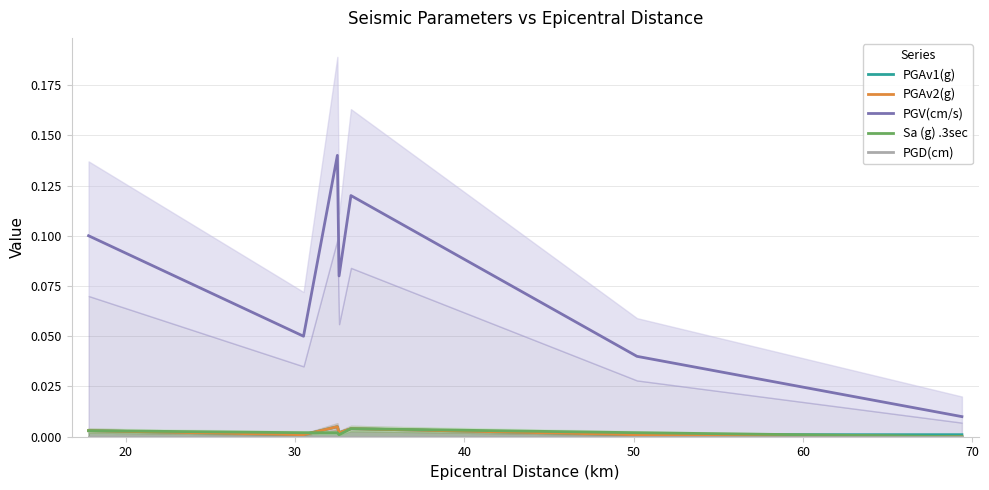

True or false: PGAv2(g) has more than 0 points higher than both neighbors.

True